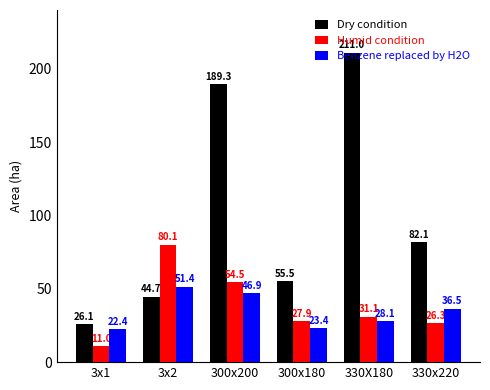

What is the difference between the Dry condition values at 330x220 and 300x180?

26.6